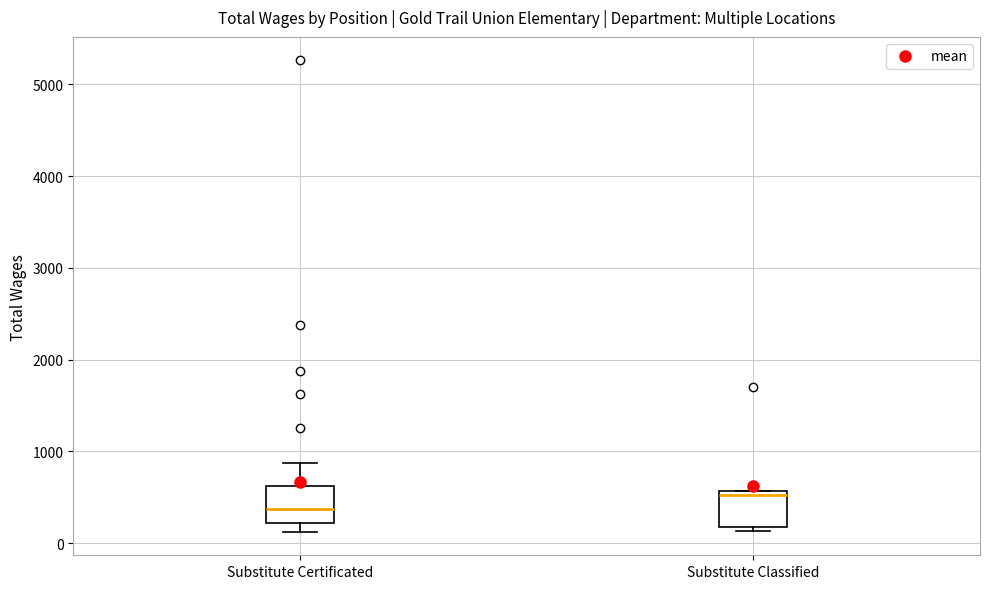

Reading left to right, read every box against the y-axis: the position of its median line, the range the box covers, and the ends of its whiskers. The values are not printed on the chart, so give them approximately, as read against the axis.

Substitute Certificated: median 400, box 200 to 600, whiskers 100 to 900
Substitute Classified: median 500, box 200 to 600, whiskers 100 to 600